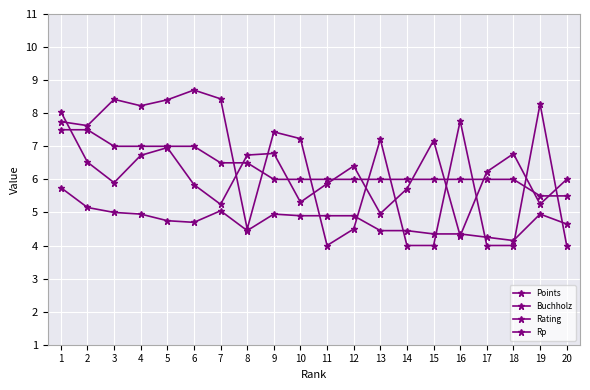

Where is Buchholz nearest to the value 4?

18